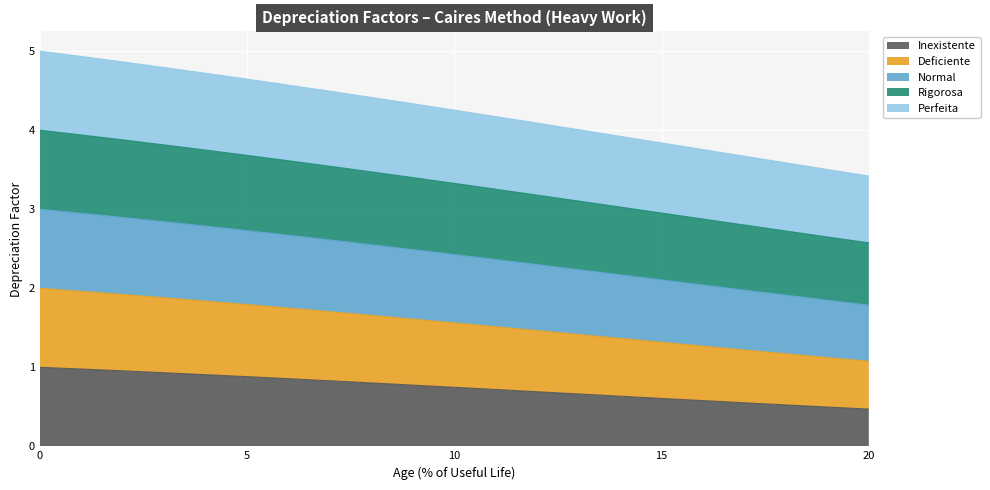

Is it true that Deficiente equals 1.7 at 18?

False